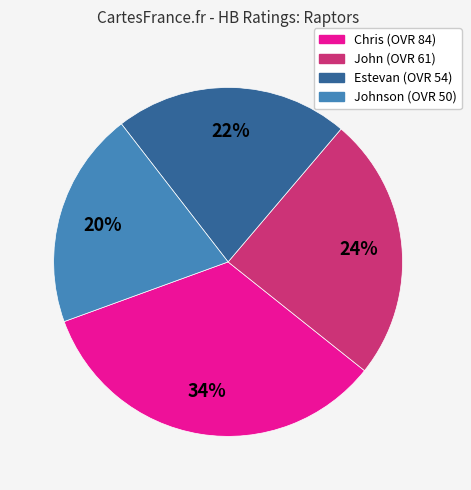

Is there a majority slice in this chart?

No